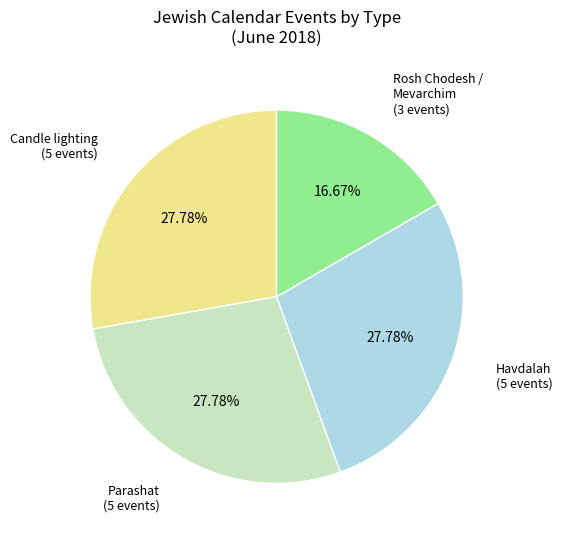

How many slices are in this pie chart?

4